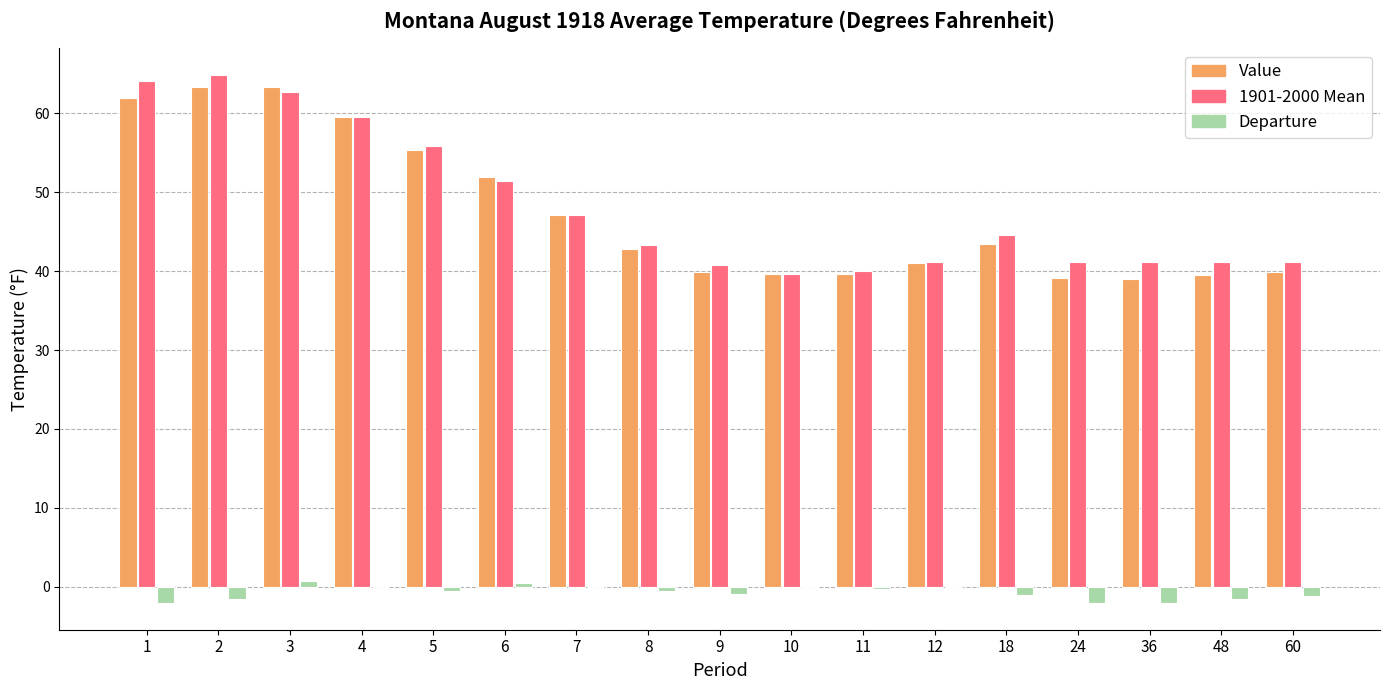

What is the sum of all 1901-2000 Mean values?

819.5